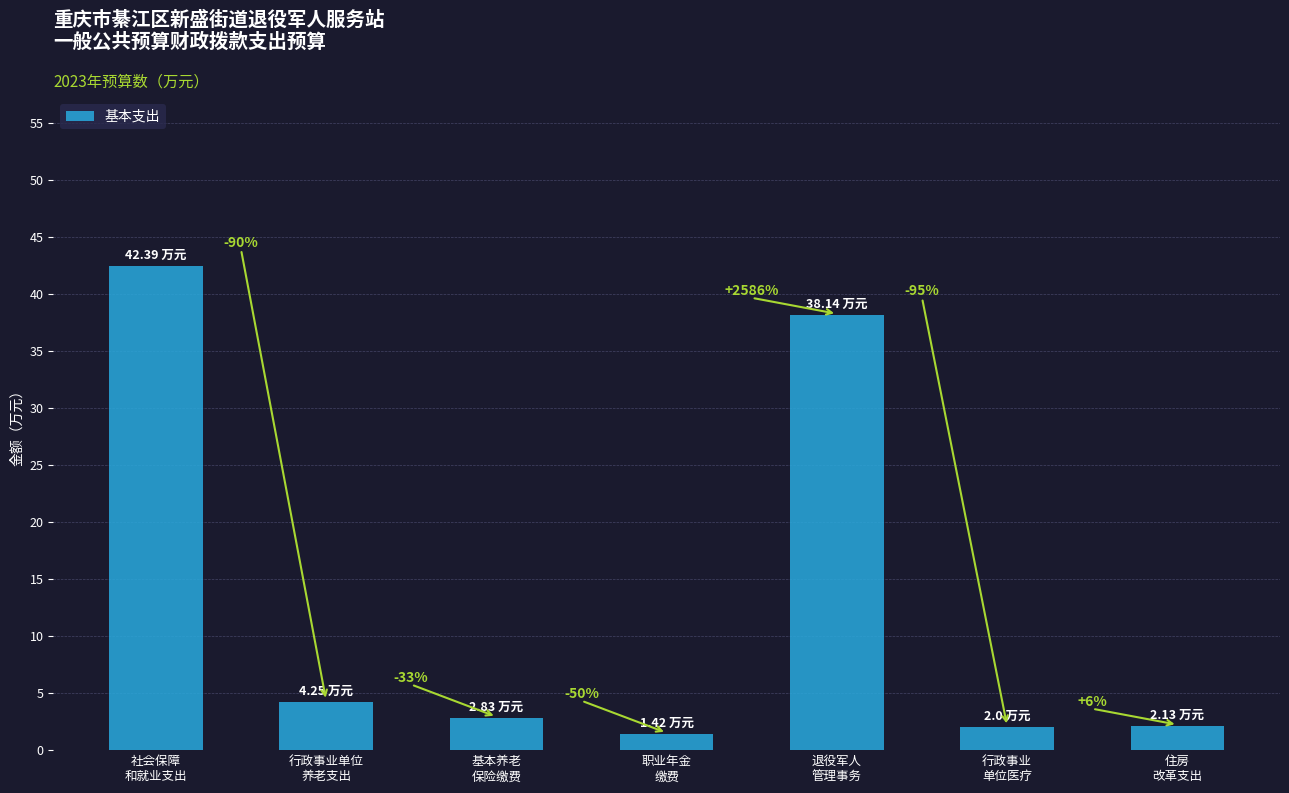

At which label does the data first exceed 2?

社会保障
和就业支出